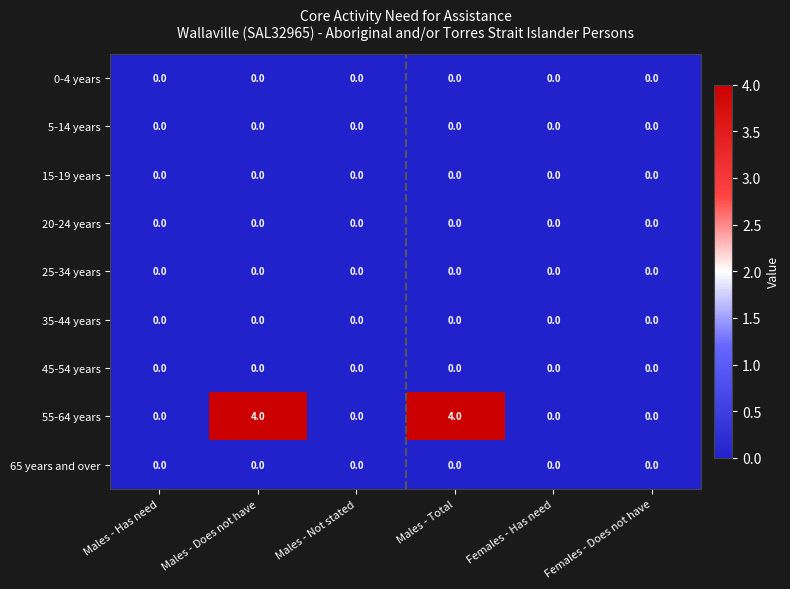

Between Males - Does not have and Females - Has need, which series saw the biggest shift?

55-64 years